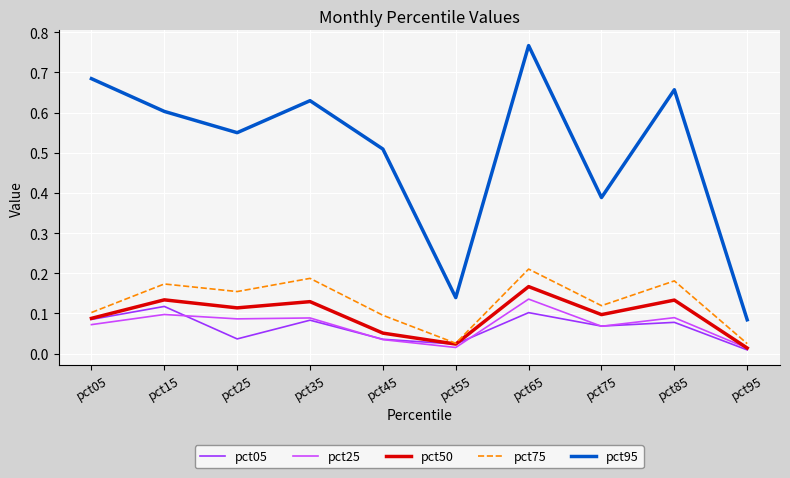

Where is pct50 nearest to the value 0?

pct95